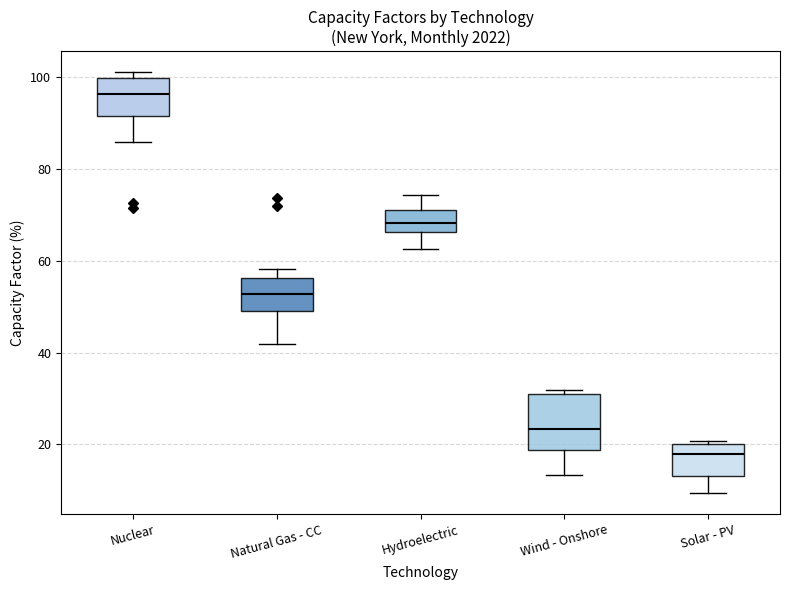

Where does the median line of the box for Wind - Onshore sit on the y-axis? The values are not printed on the chart, so give them approximately, as read against the axis.

24